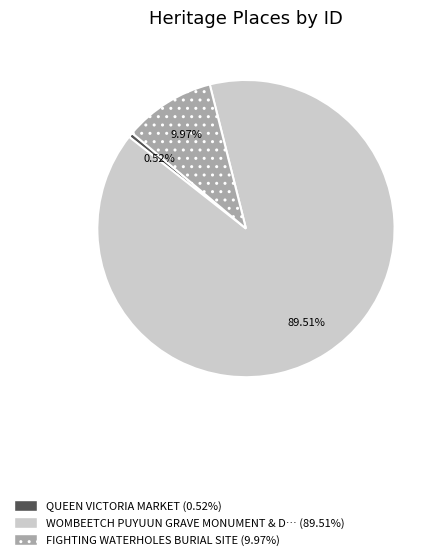

Is there a majority slice in this chart?

Yes